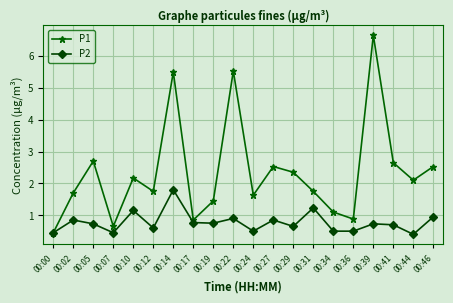

At 00:19, list the series in order from smallest to largest.

P2, P1